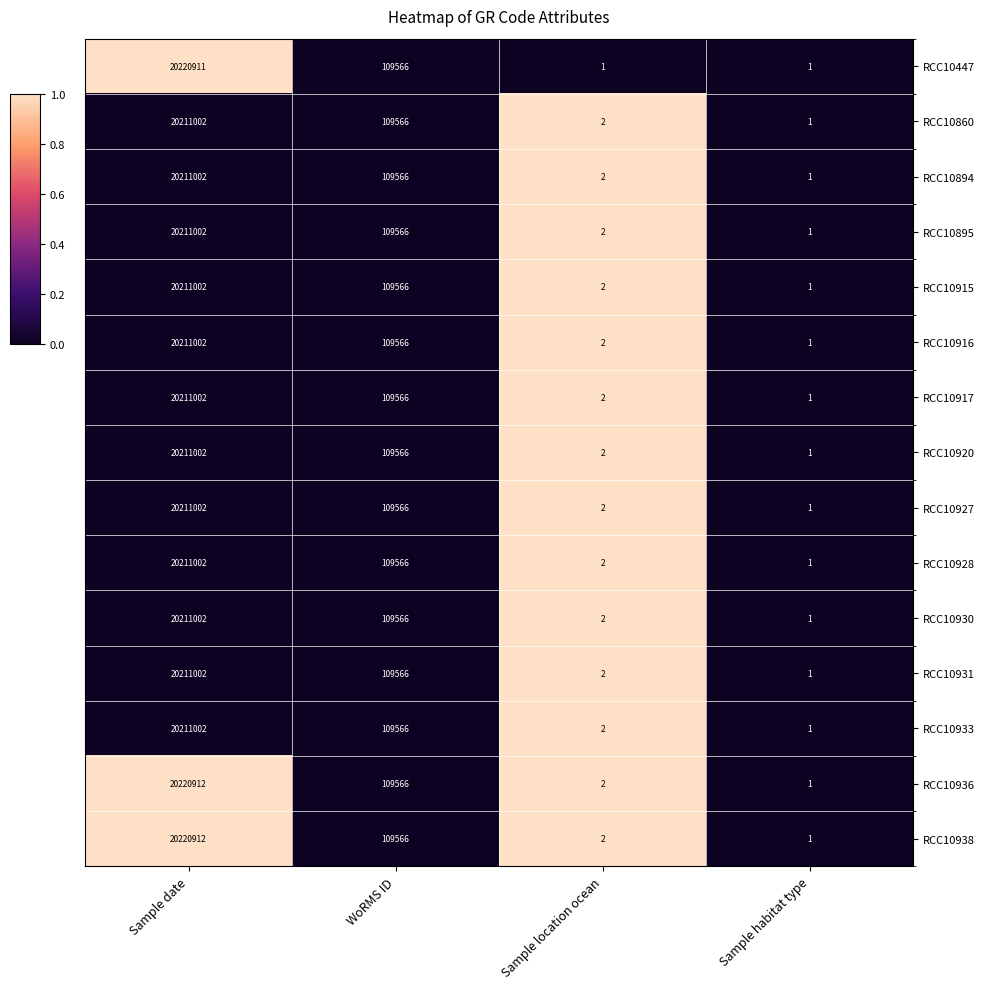

At which label does RCC10928 reach its minimum?

Sample habitat type